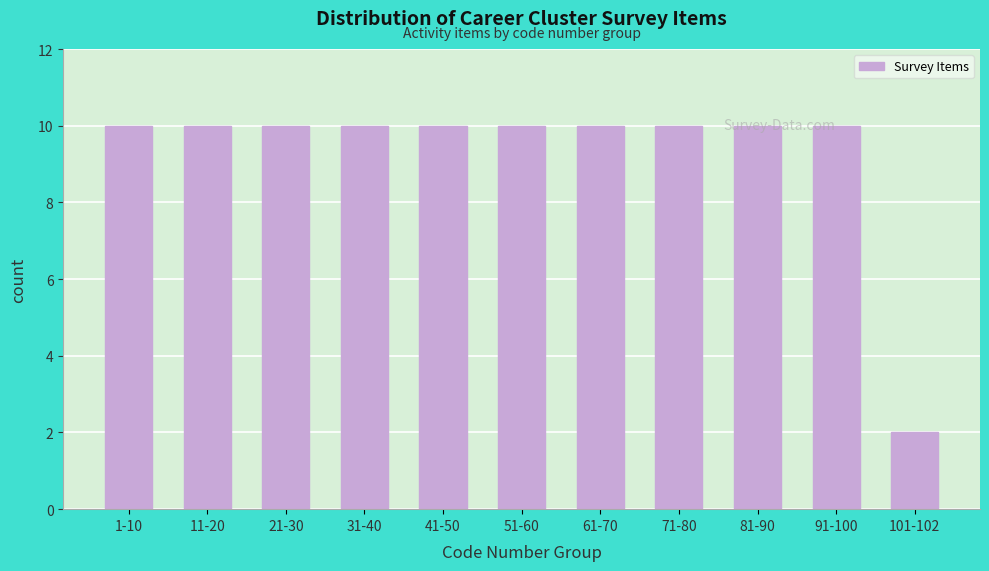

What is the change in value from 31-40 to 101-102?

-8